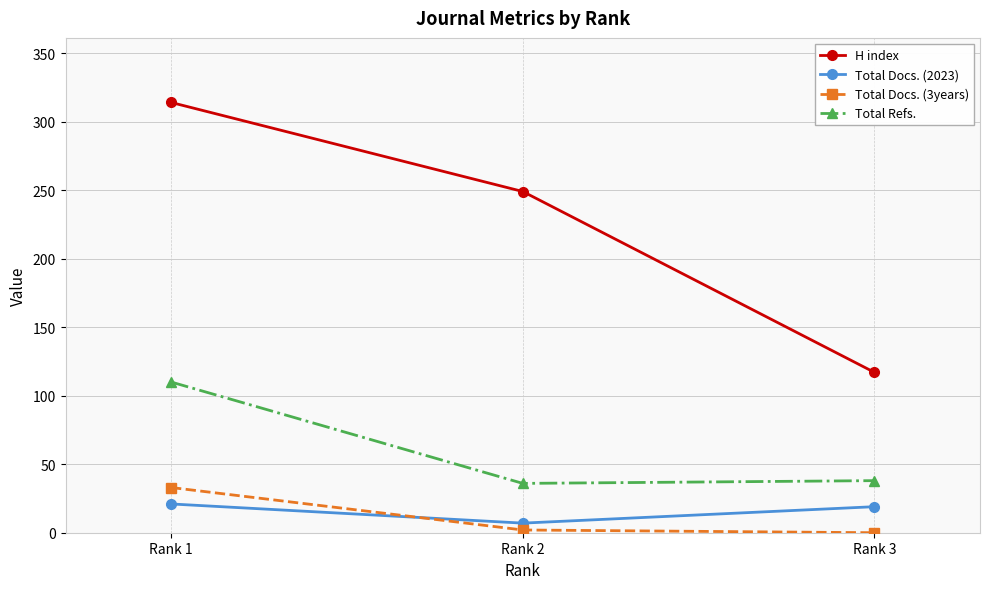

Where is Total Refs. nearest to the value 73?

Rank 3